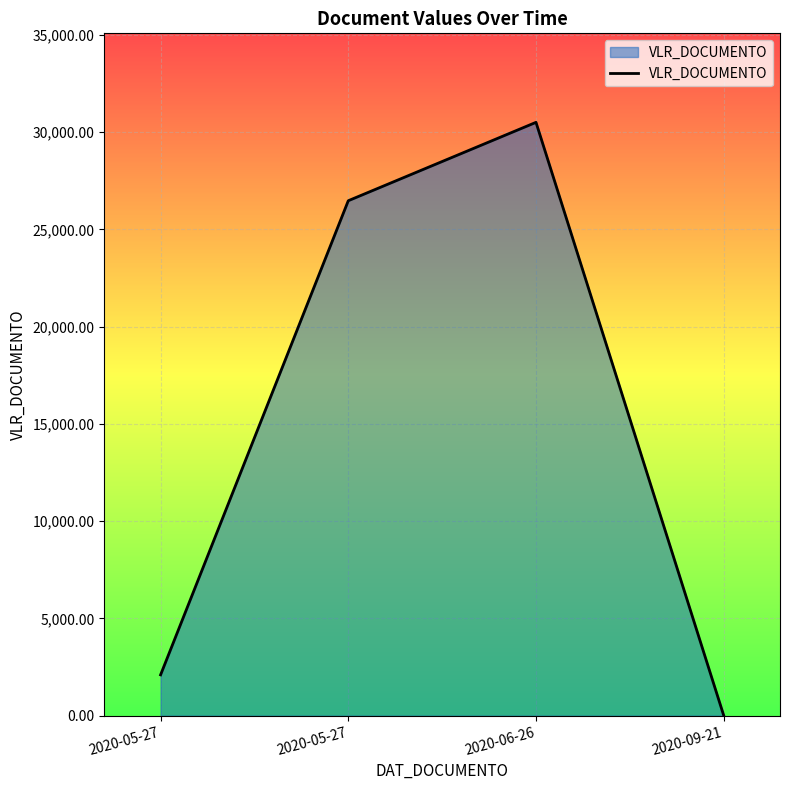

Does the chart display data point markers on the line(s)?

No